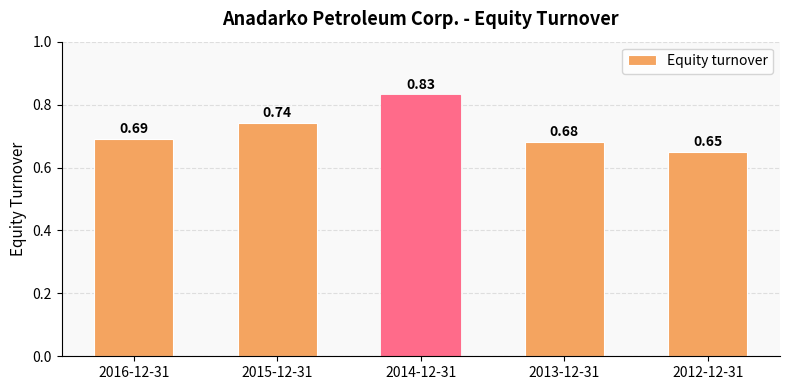

Are the bars grouped side by side (vs. stacked)?

No